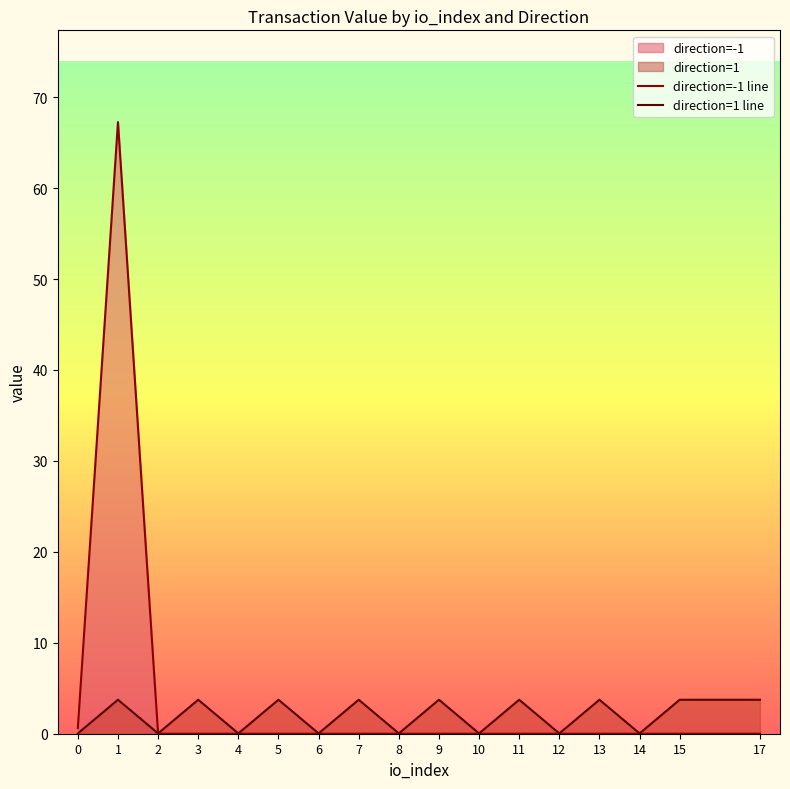

What is the sum of the direction=-1 line values at 1 and 3?

67.3